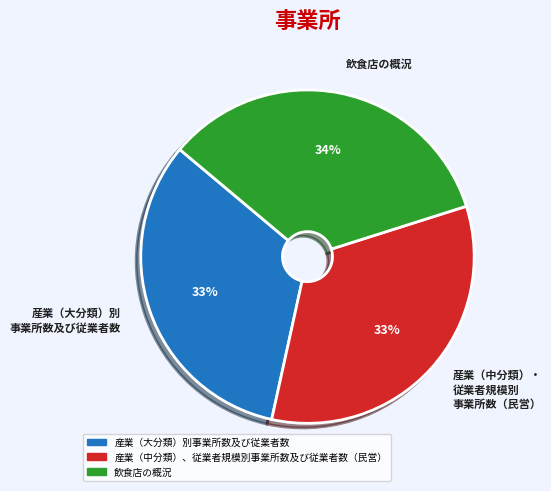

Is the sum of 産業（中分類）・ 従業者規模別 事業所数（民営） and 飲食店の概況 greater than half?

Yes